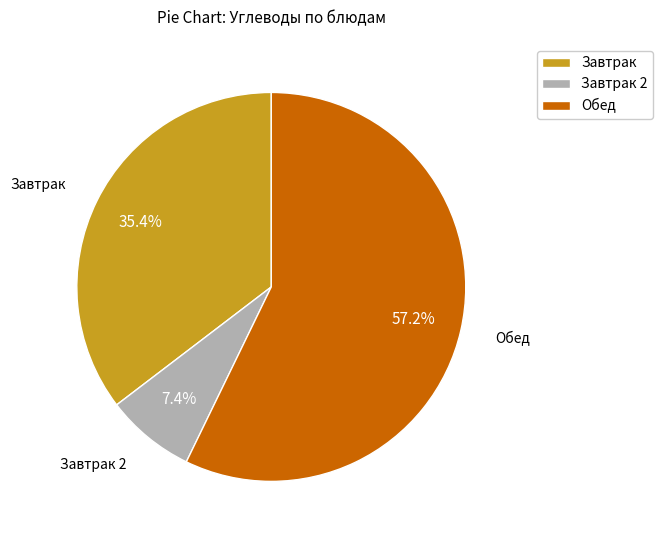

Combined, what portion of the pie is Завтрак and Завтрак 2?

42.8%